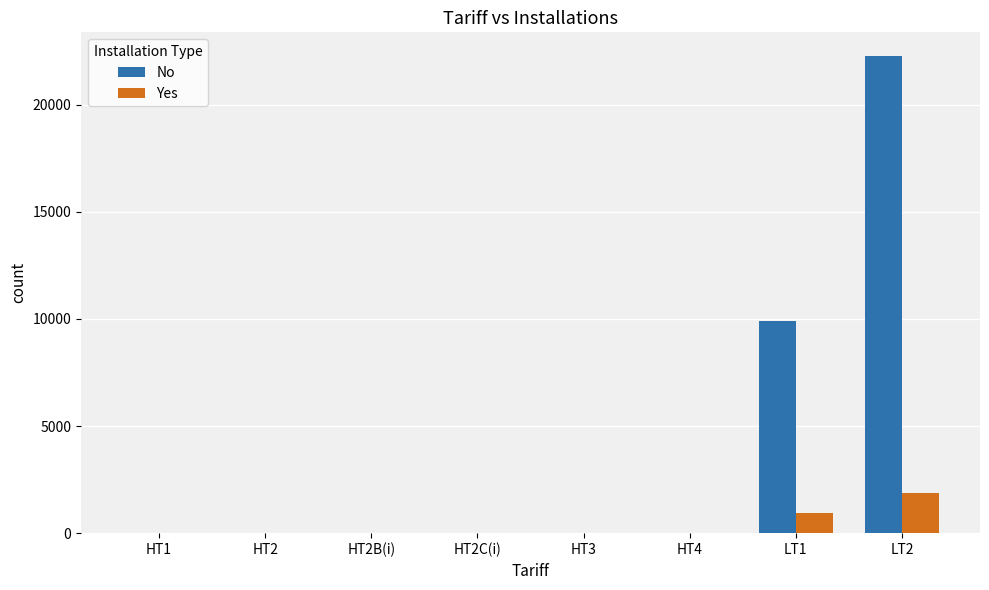

The Yes series shows 1861 at LT2. True or false?

True